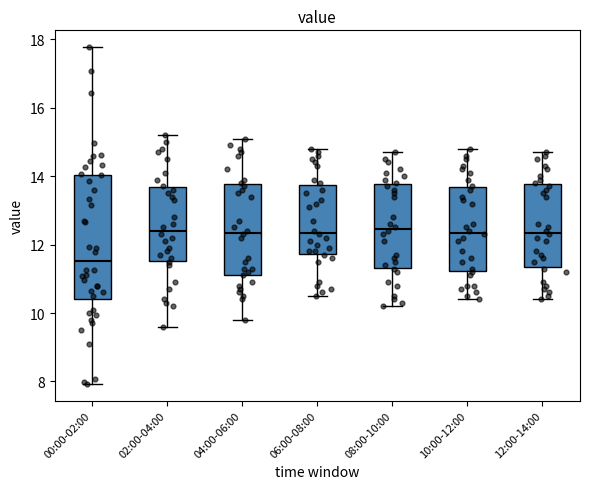

Reading left to right, read every box against the y-axis: the position of its median line, the range the box covers, and the ends of its whiskers. The values are not printed on the chart, so give them approximately, as read against the axis.

00:00-02:00: median 11.6, box 10.4 to 14.0, whiskers 8.0 to 17.8
02:00-04:00: median 12.4, box 11.6 to 13.6, whiskers 9.6 to 15.2
04:00-06:00: median 12.4, box 11.2 to 13.8, whiskers 9.8 to 15.2
06:00-08:00: median 12.4, box 11.8 to 13.8, whiskers 10.6 to 14.8
08:00-10:00: median 12.4, box 11.4 to 13.8, whiskers 10.2 to 14.8
10:00-12:00: median 12.4, box 11.2 to 13.6, whiskers 10.4 to 14.8
12:00-14:00: median 12.4, box 11.4 to 13.8, whiskers 10.4 to 14.8